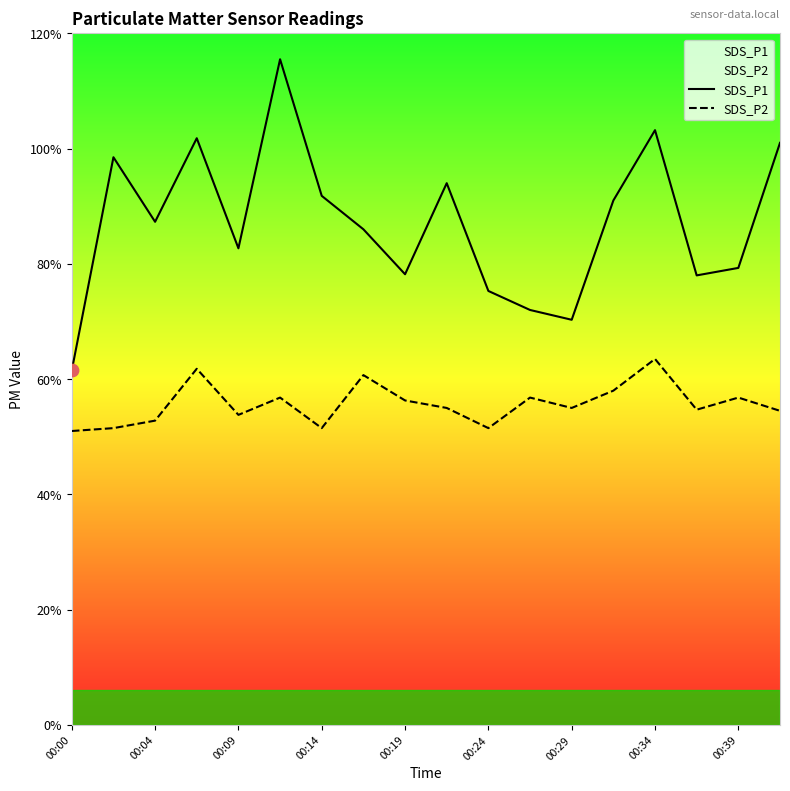

Is the value of SDS_P2 at 12 greater than the value of SDS_P1 at 00:14?

No